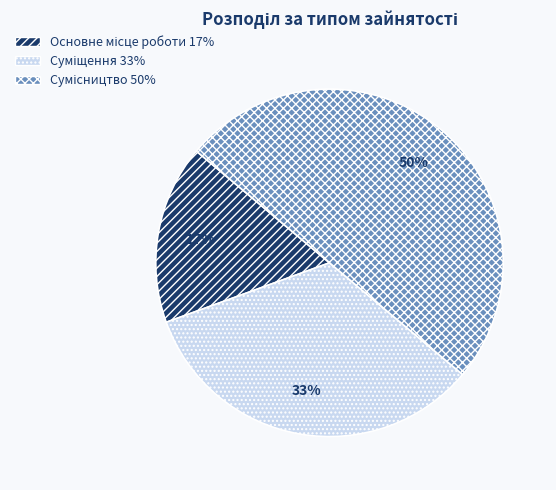

To the nearest percent, what is the average slice percentage?

33%